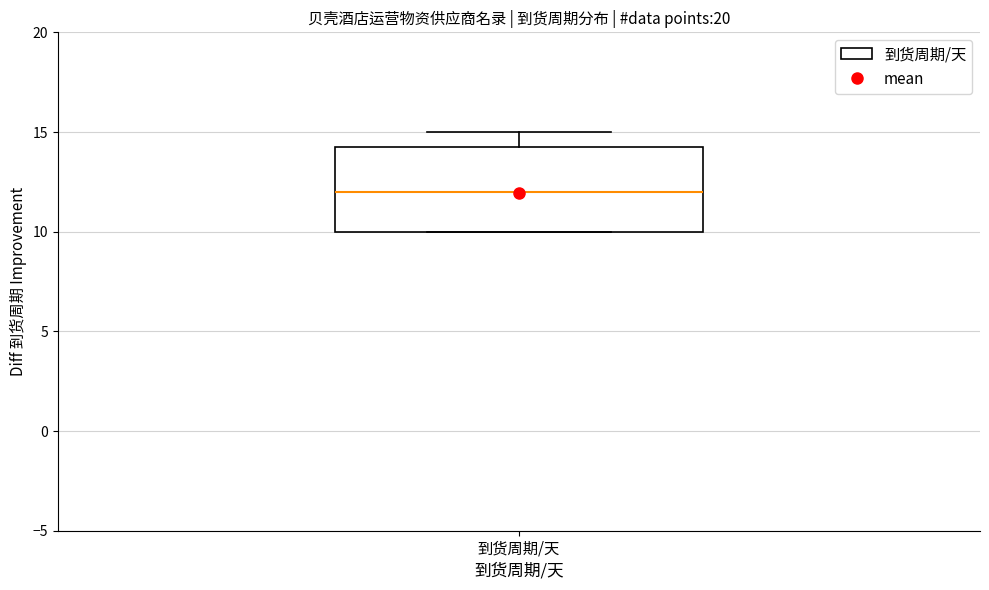

Where is the lower edge of the box for 到货周期/天 on the y-axis? The values are not printed on the chart, so give them approximately, as read against the axis.

10.0